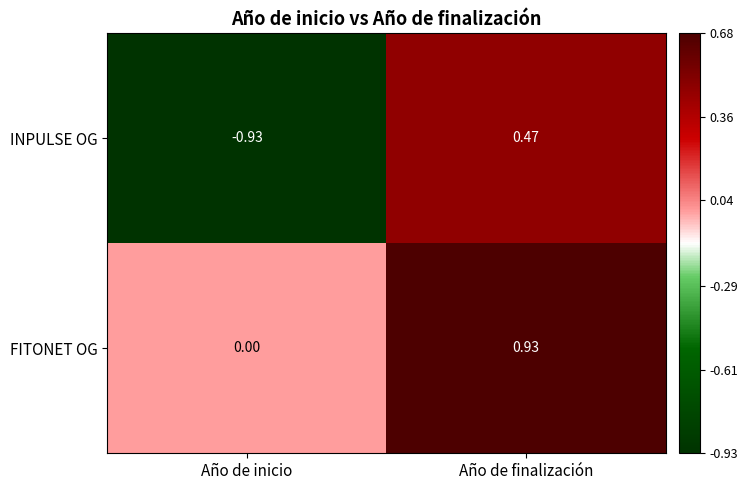

List the series in order of their overall mean, lowest first.

INPULSE OG, FITONET OG